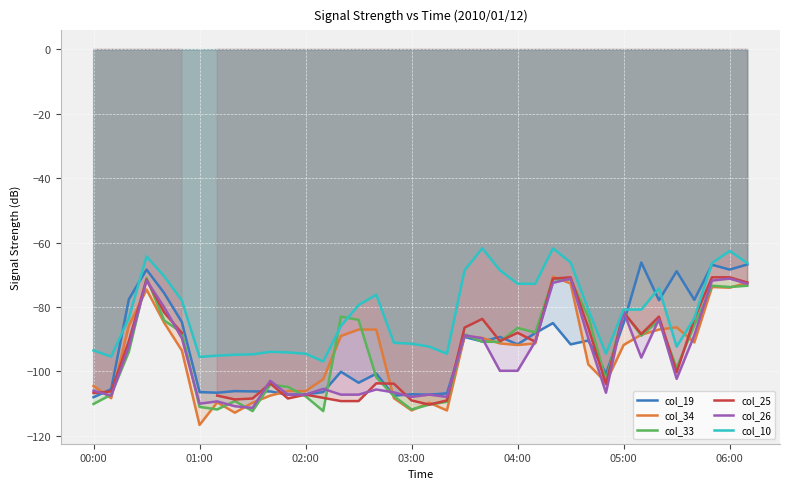

How many data points in col_10 are above -80?

16